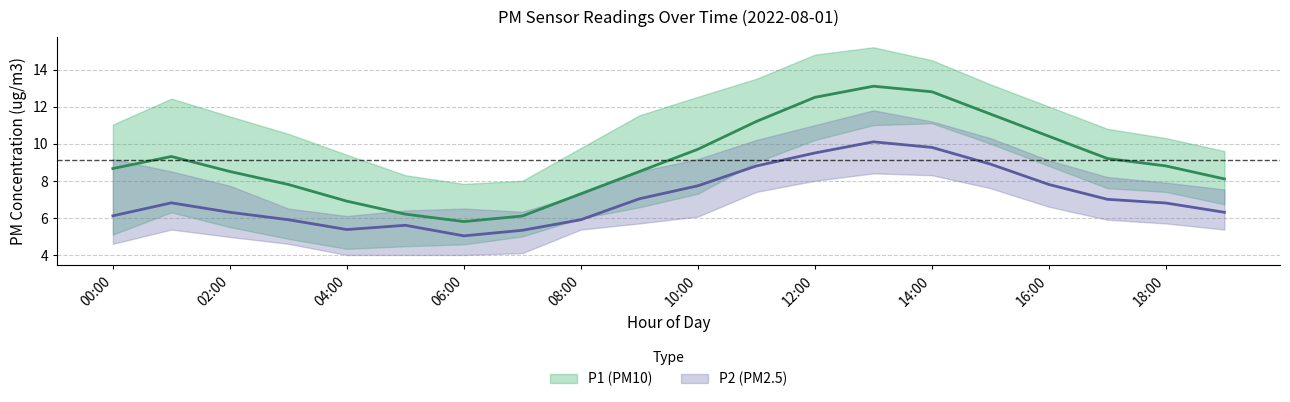

What is the label of the 17th point from the right?

03:00